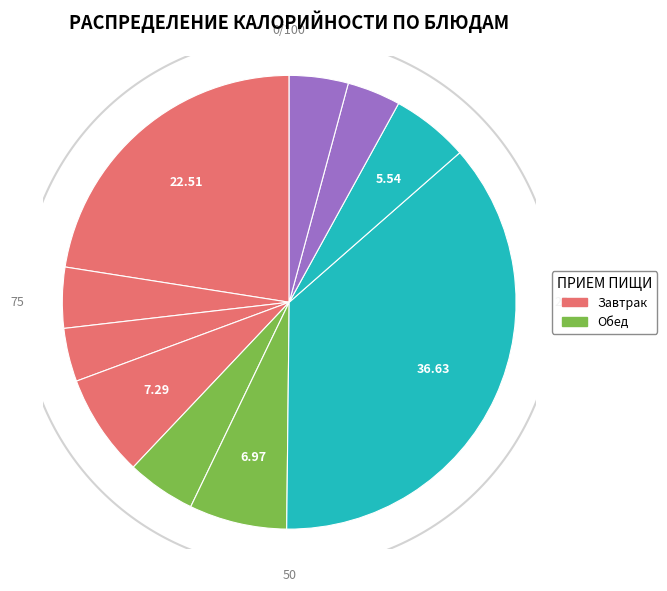

True or false: Винегрет овощной accounts for 1% of the total.

False